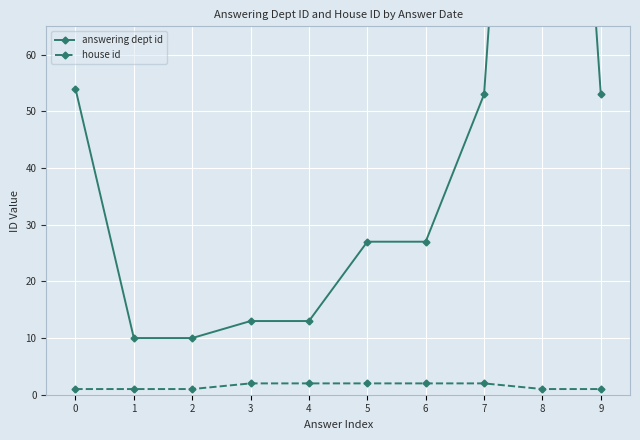

In answering dept id, how many points are higher than both neighbors (excluding endpoints)?

1